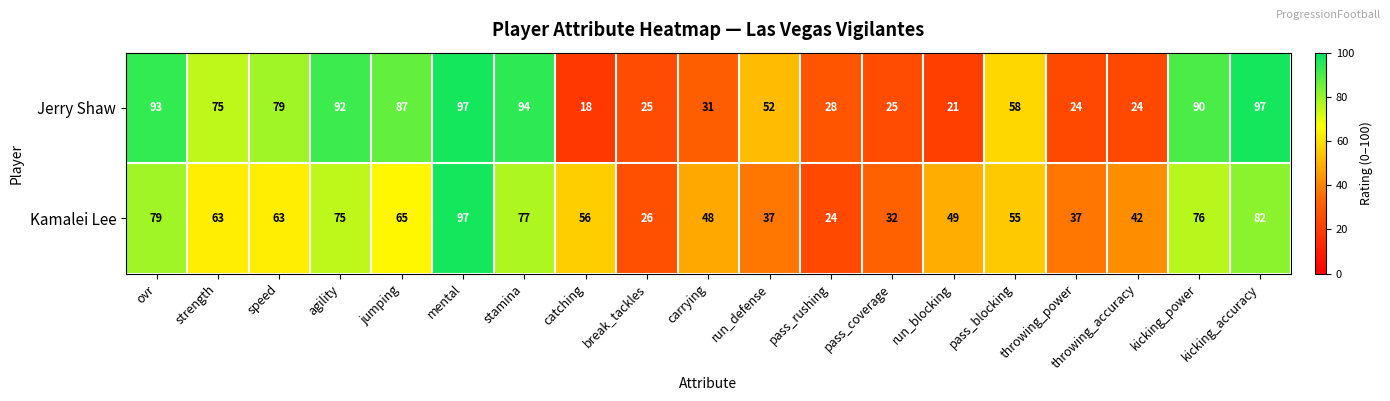

Read the Jerry Shaw value at run_defense.

52